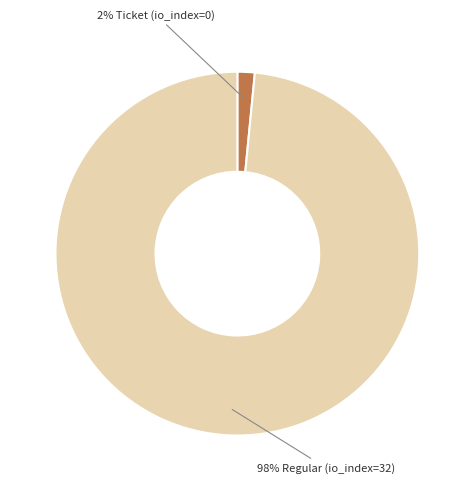

To the nearest percent, what is the average slice percentage?

50%